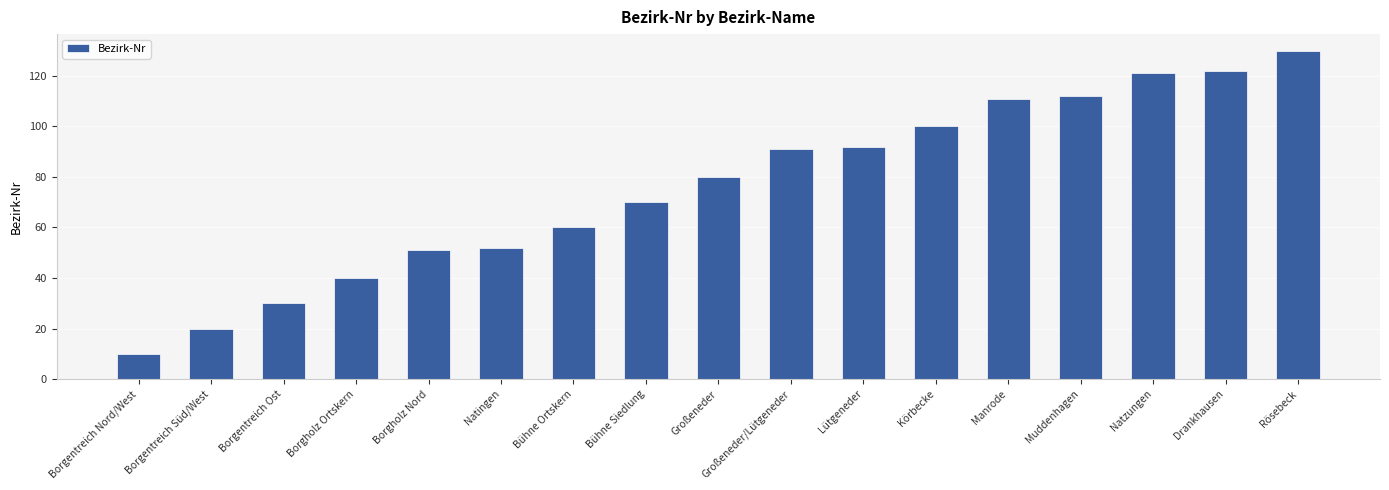

Which label corresponds to the largest value in the chart?

Rösebeck